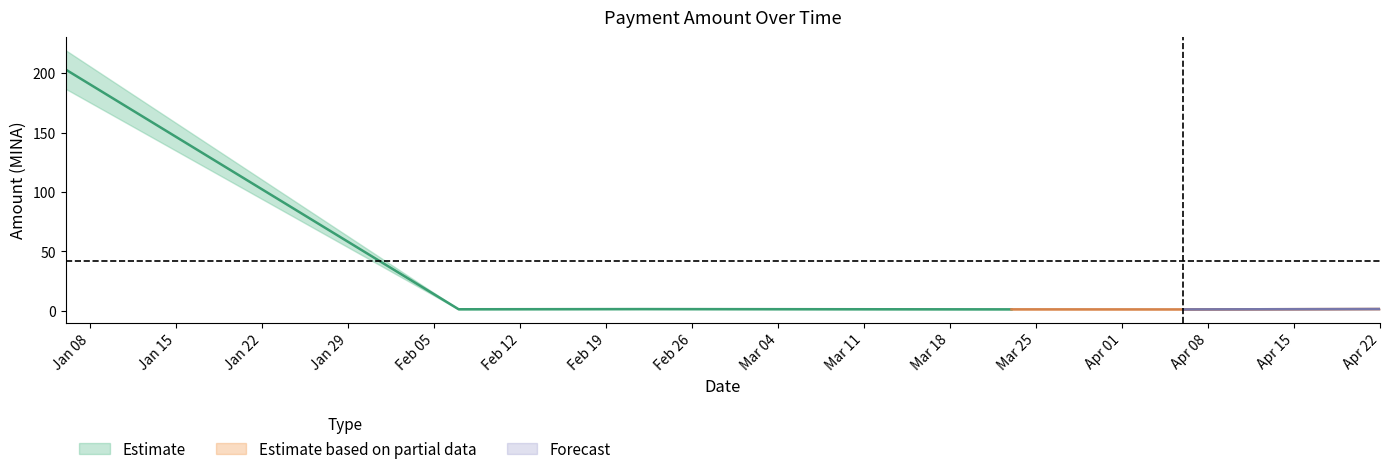

What is the difference between the values at 2024-03-08 and 2024-03-23?

0.1